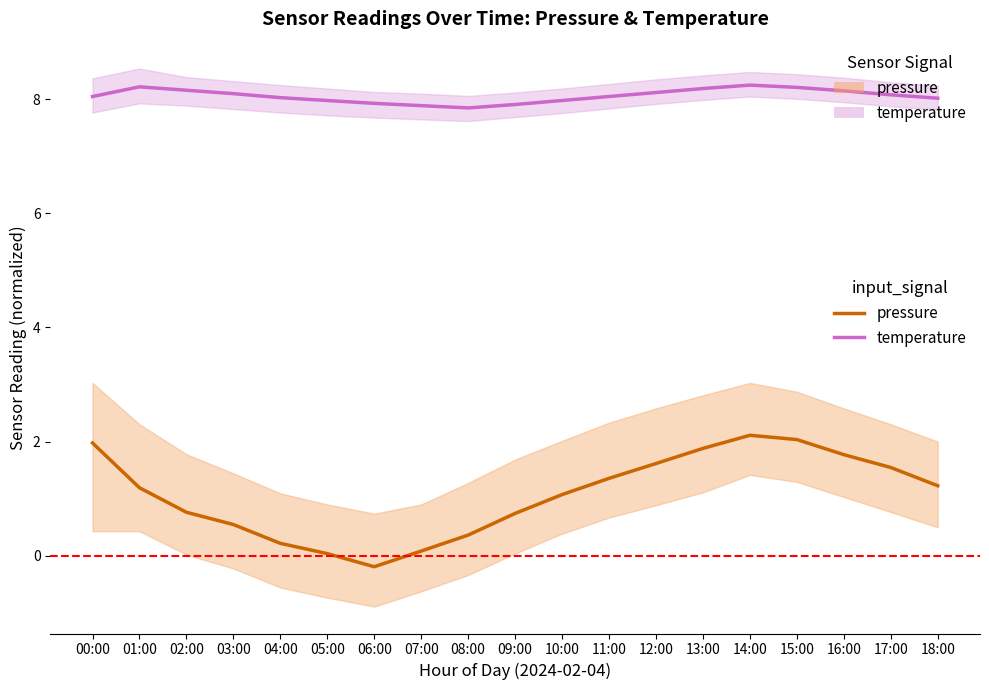

How many lines are shown in the chart?

2